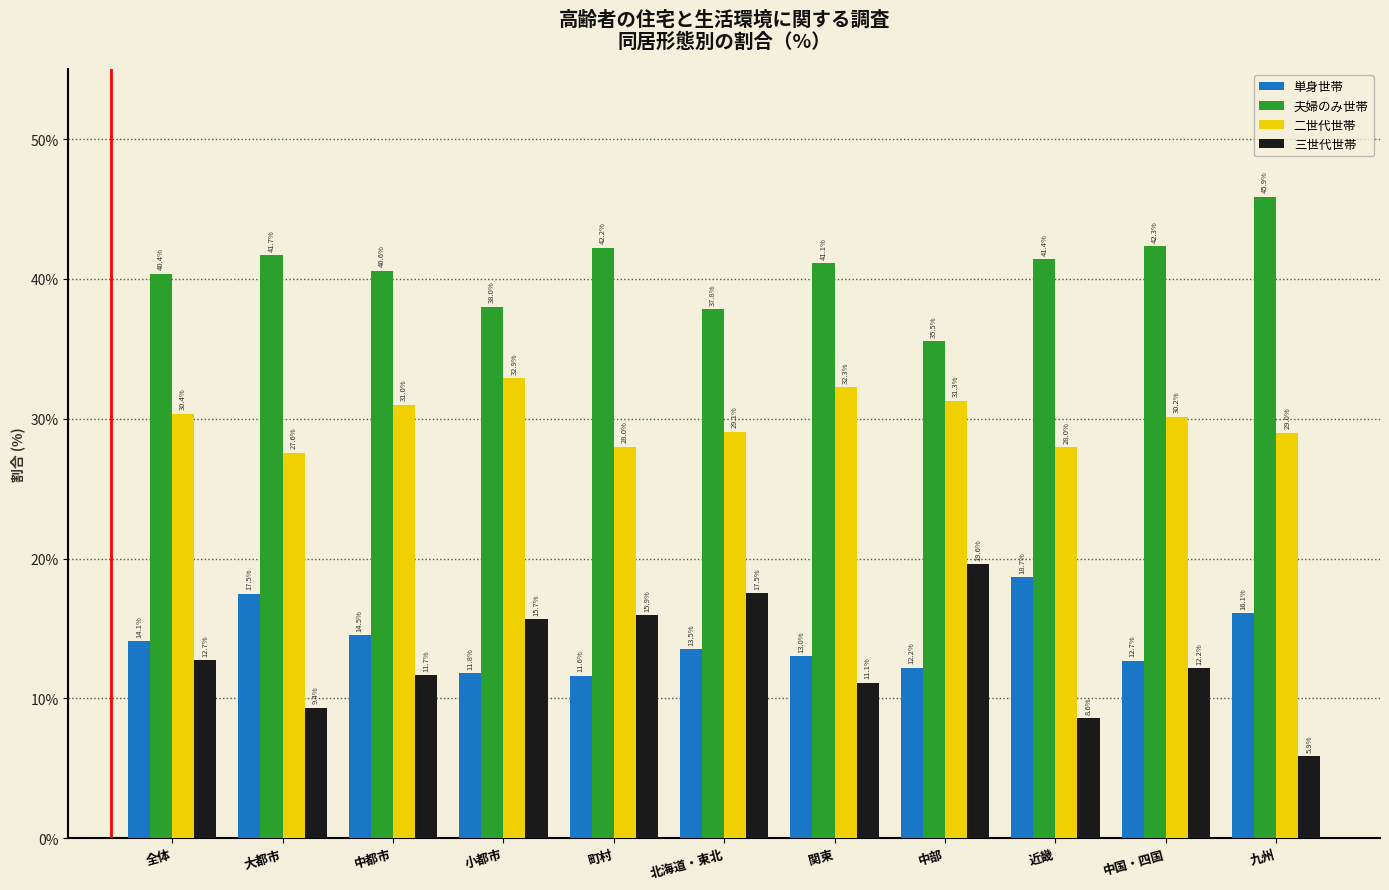

Reading right to left, extract all data points from this chart.

単身世帯: 九州=16.1	中国・四国=12.7	近畿=18.7	中部=12.2	関東=13.0	北海道・東北=13.5	町村=11.6	小都市=11.8	中都市=14.5	大都市=17.5	全体=14.1
夫婦のみ世帯: 九州=45.9	中国・四国=42.3	近畿=41.4	中部=35.5	関東=41.1	北海道・東北=37.8	町村=42.2	小都市=38.0	中都市=40.6	大都市=41.7	全体=40.4
二世代世帯: 九州=29.0	中国・四国=30.2	近畿=28.0	中部=31.3	関東=32.3	北海道・東北=29.1	町村=28.0	小都市=32.9	中都市=31.0	大都市=27.6	全体=30.4
三世代世帯: 九州=5.9	中国・四国=12.2	近畿=8.6	中部=19.6	関東=11.1	北海道・東北=17.5	町村=15.9	小都市=15.7	中都市=11.7	大都市=9.4	全体=12.7